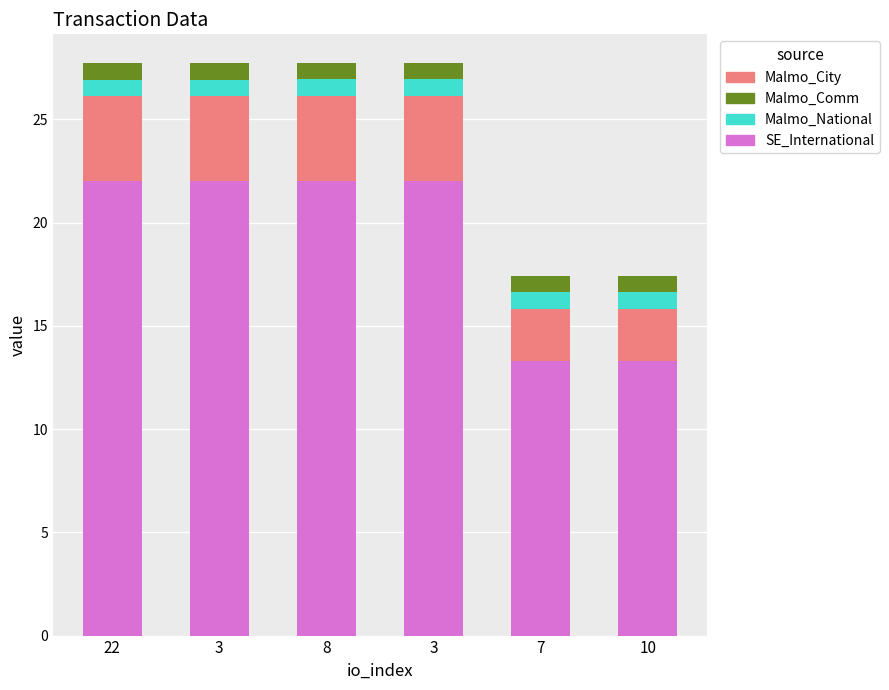

What is the minimum value for Malmo_City?

2.5